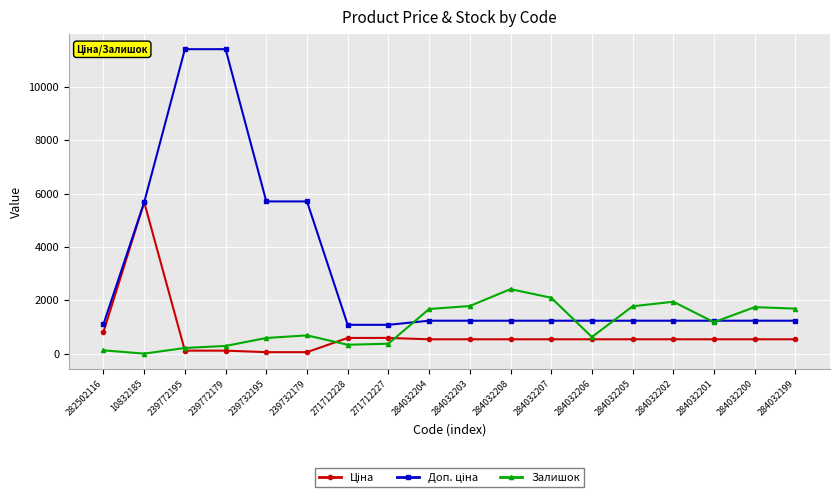

What is the total value across all series at 284032205?

3550.4